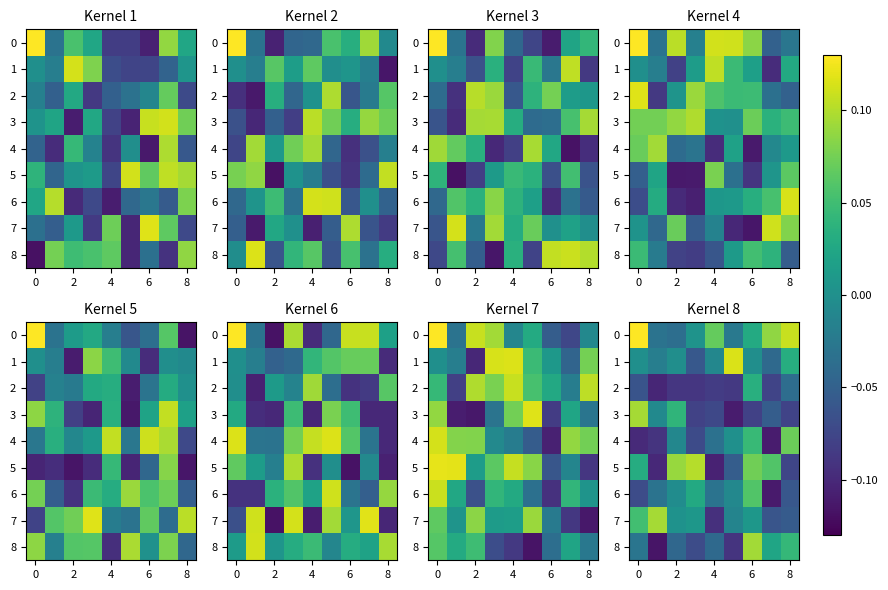

Count the 5 values in the range 0 to 1.

5